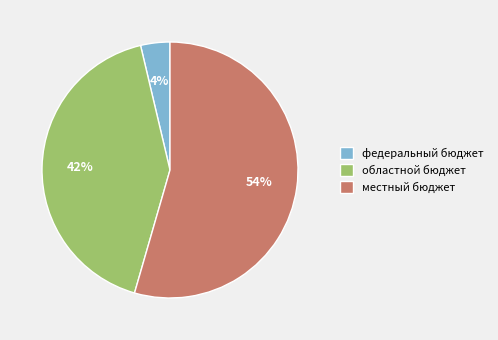

Count the number of slices in the pie.

3